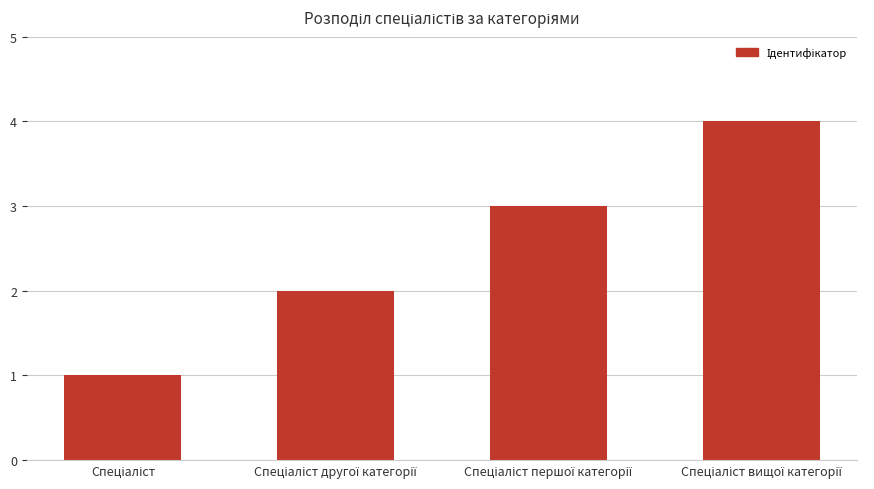

Are the bars horizontal?

No